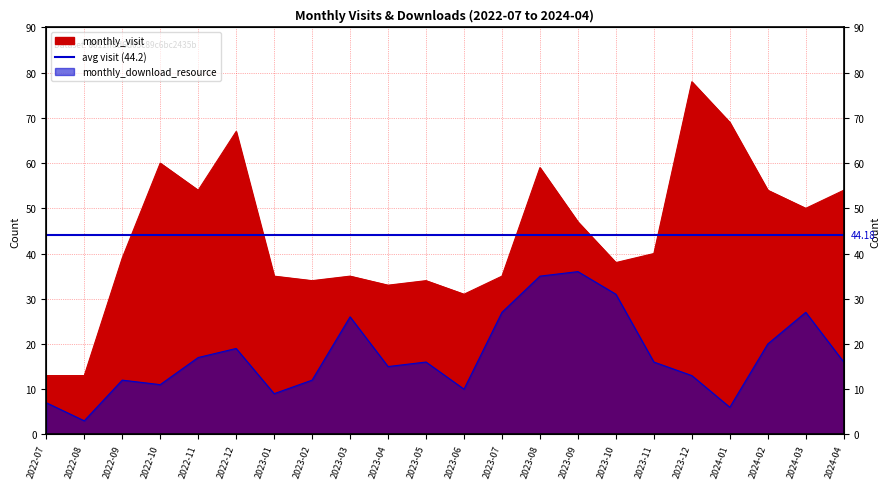

What is the spread (max minus min) of values at 2022-10?

49